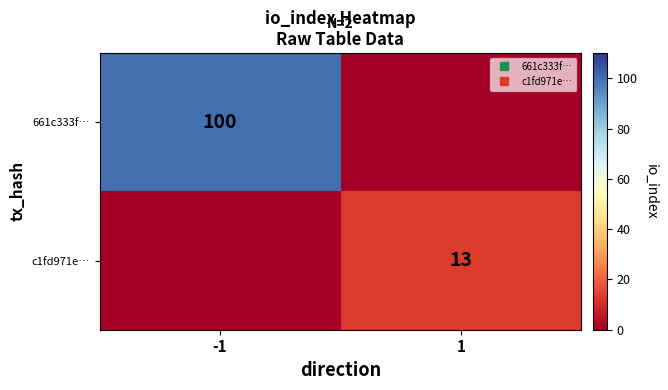

Rank the categories by 661c333f… value from highest to lowest.

-1, 1